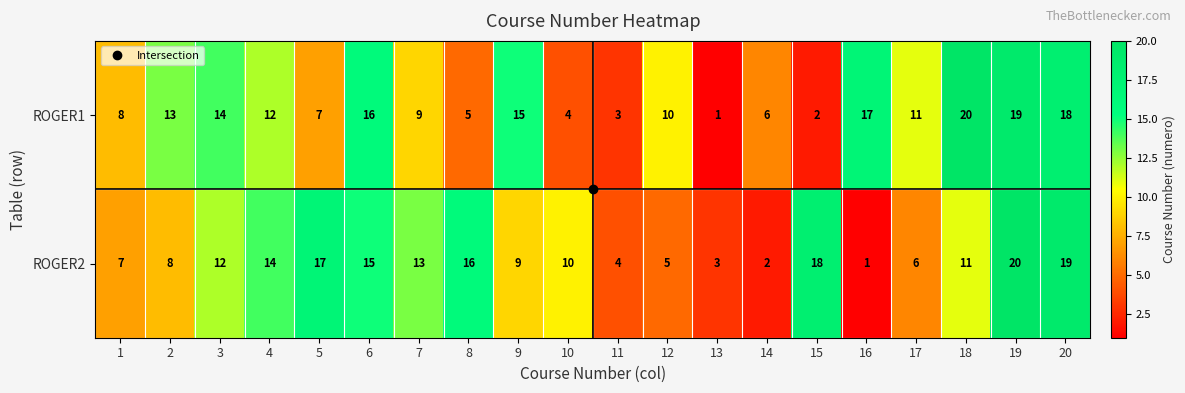

Between 4 and 6, which series saw the biggest shift?

ROGER1